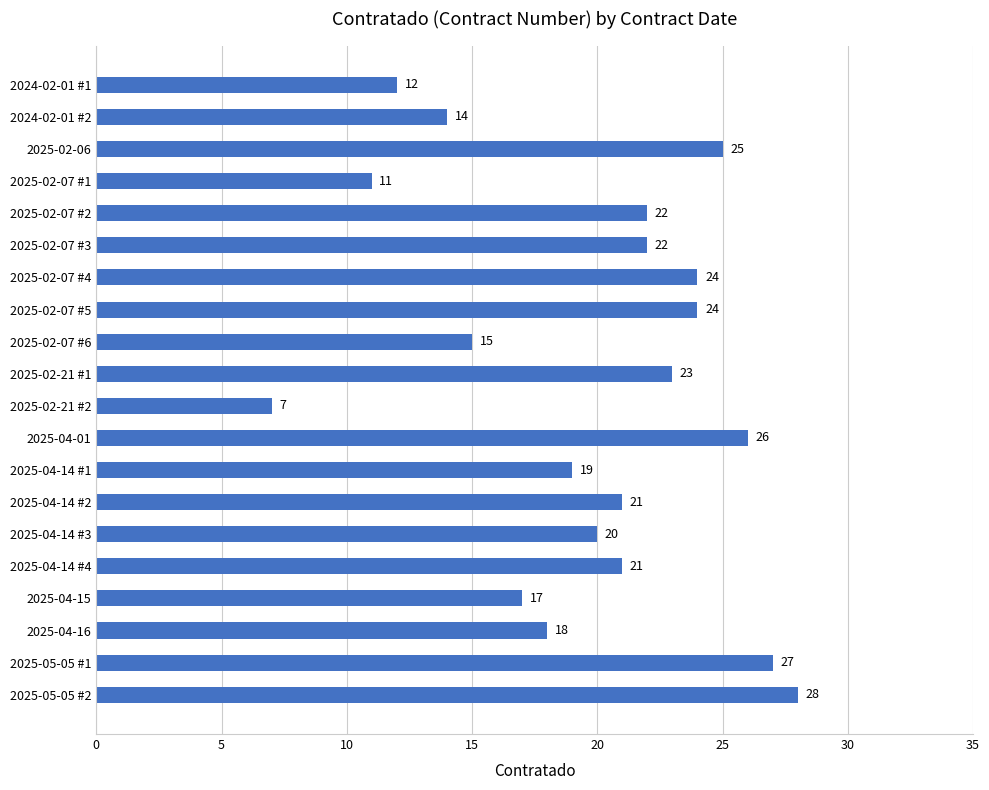

What is the sum of all values?

396